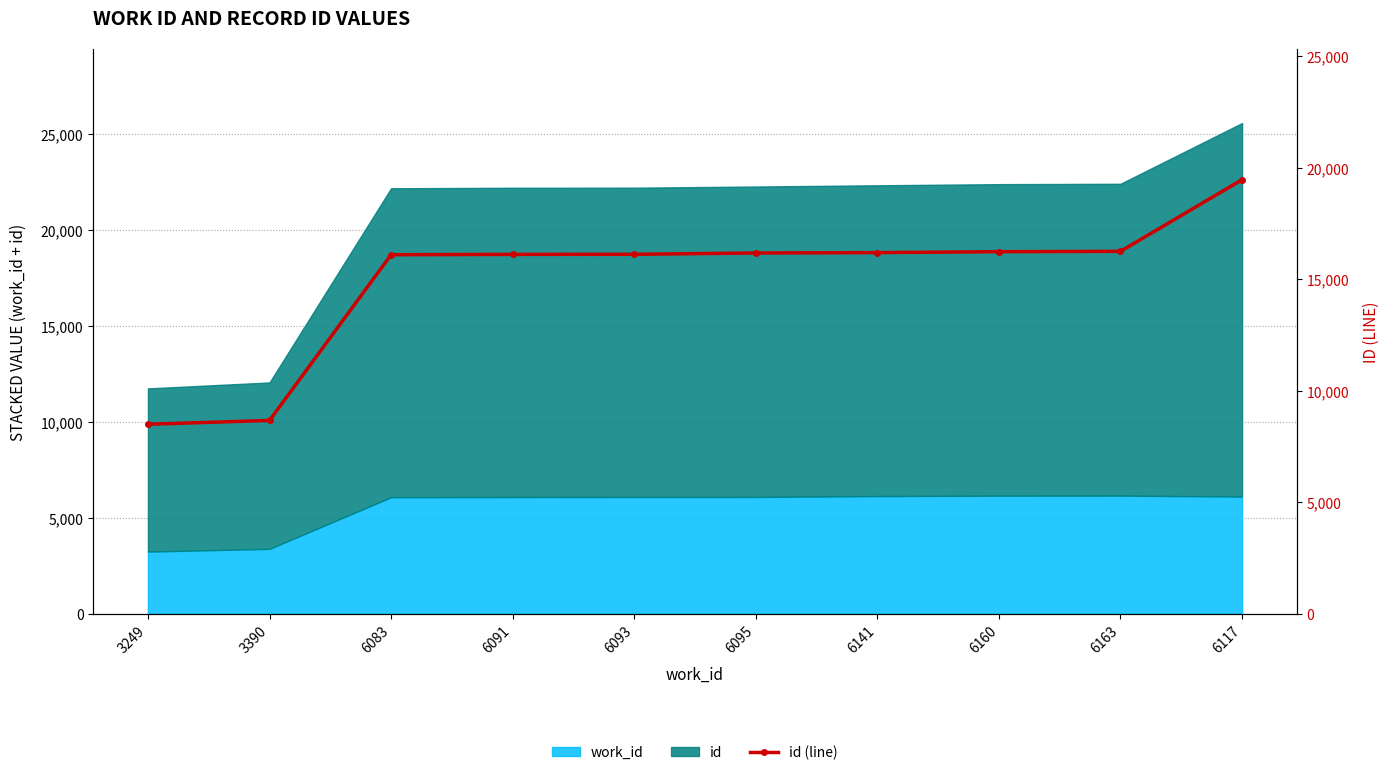

Where is the data nearest to the value 13984?

6083